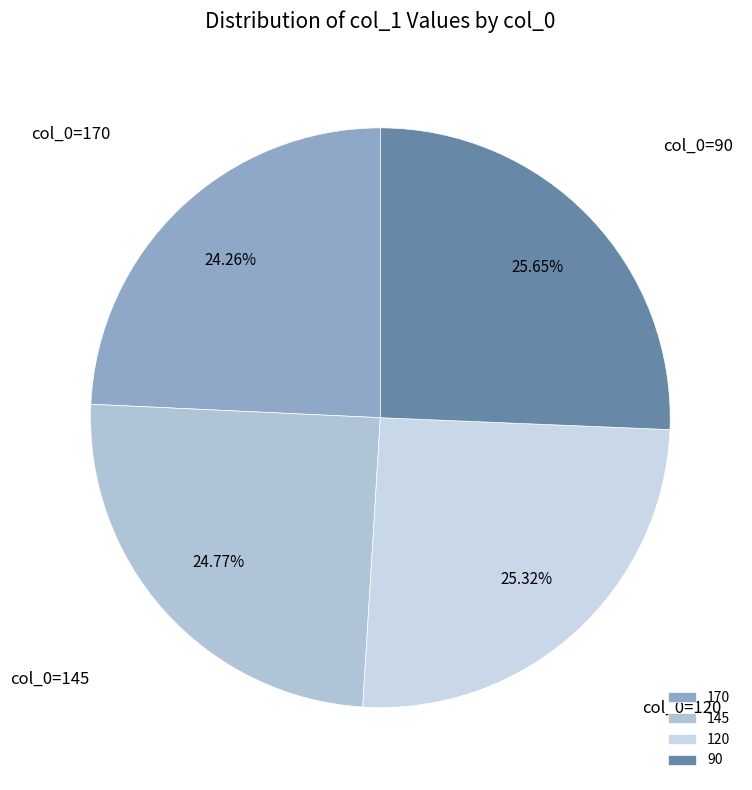

What is the total percentage of 90 and 170?

49.9%